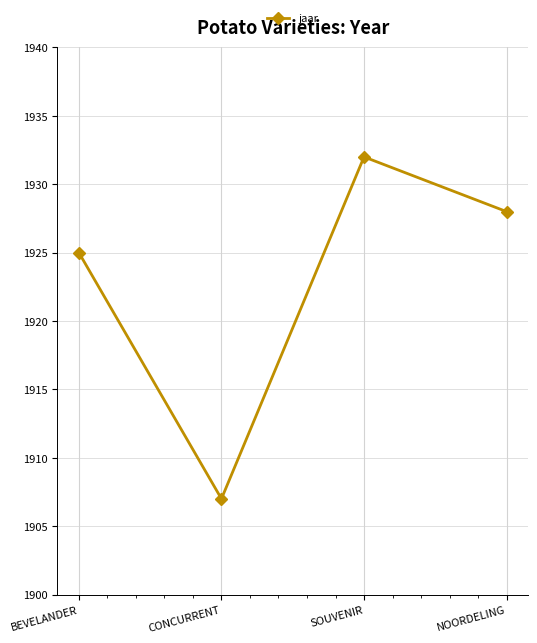

What is the sum of the values at NOORDELING and BEVELANDER?

3853